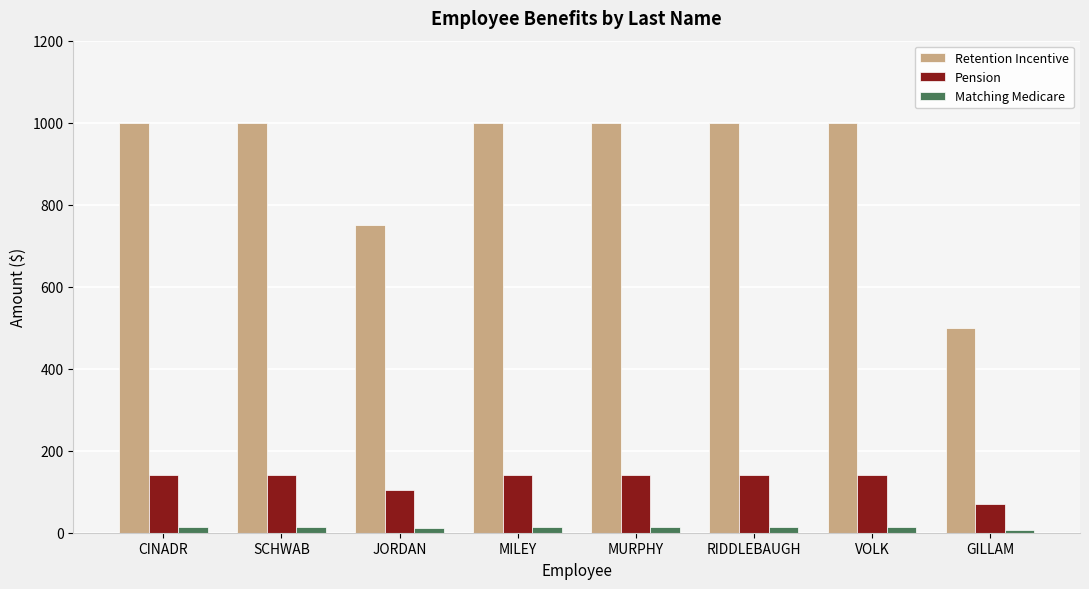

Which series has the largest total across all categories?

Retention Incentive